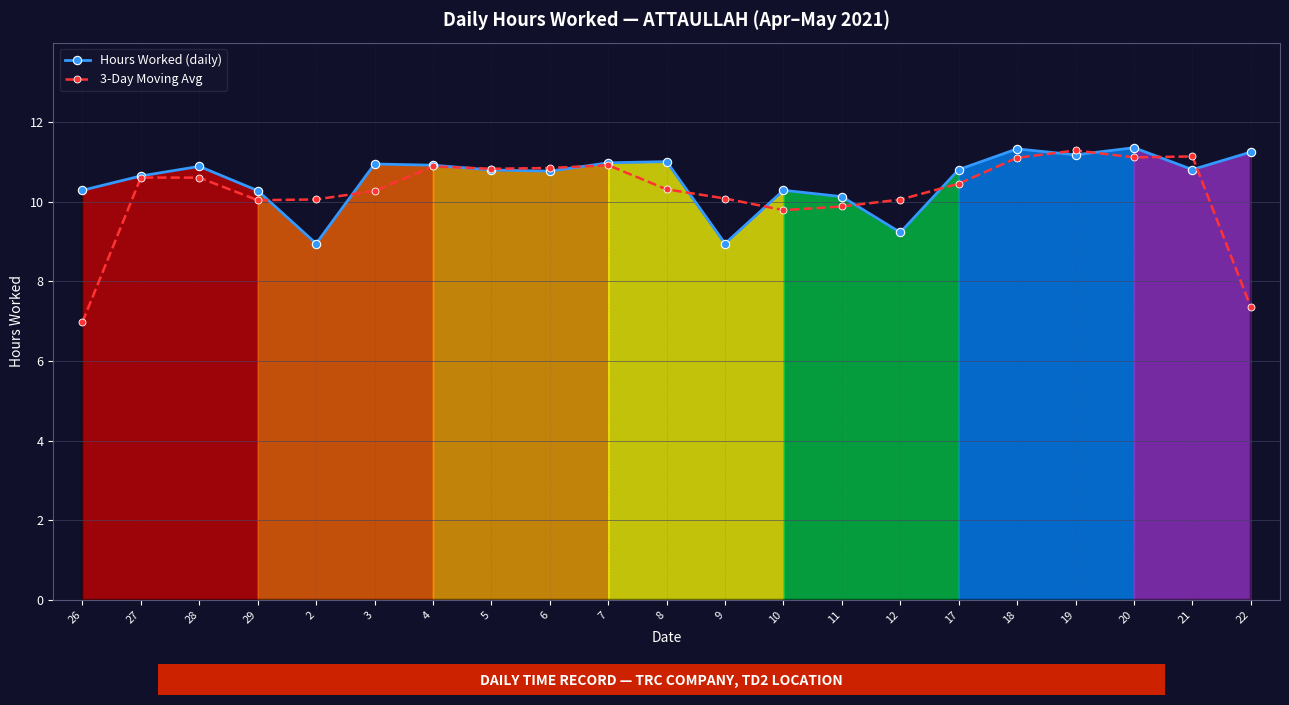

What is the difference between the maximum and minimum values in the Hours Worked (daily) series?

2.4